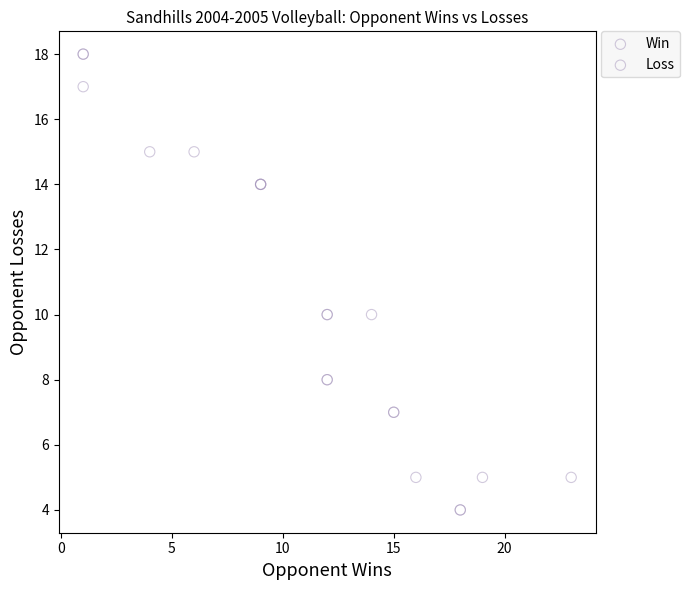

Which series has the largest Y range (max minus min)?

Loss